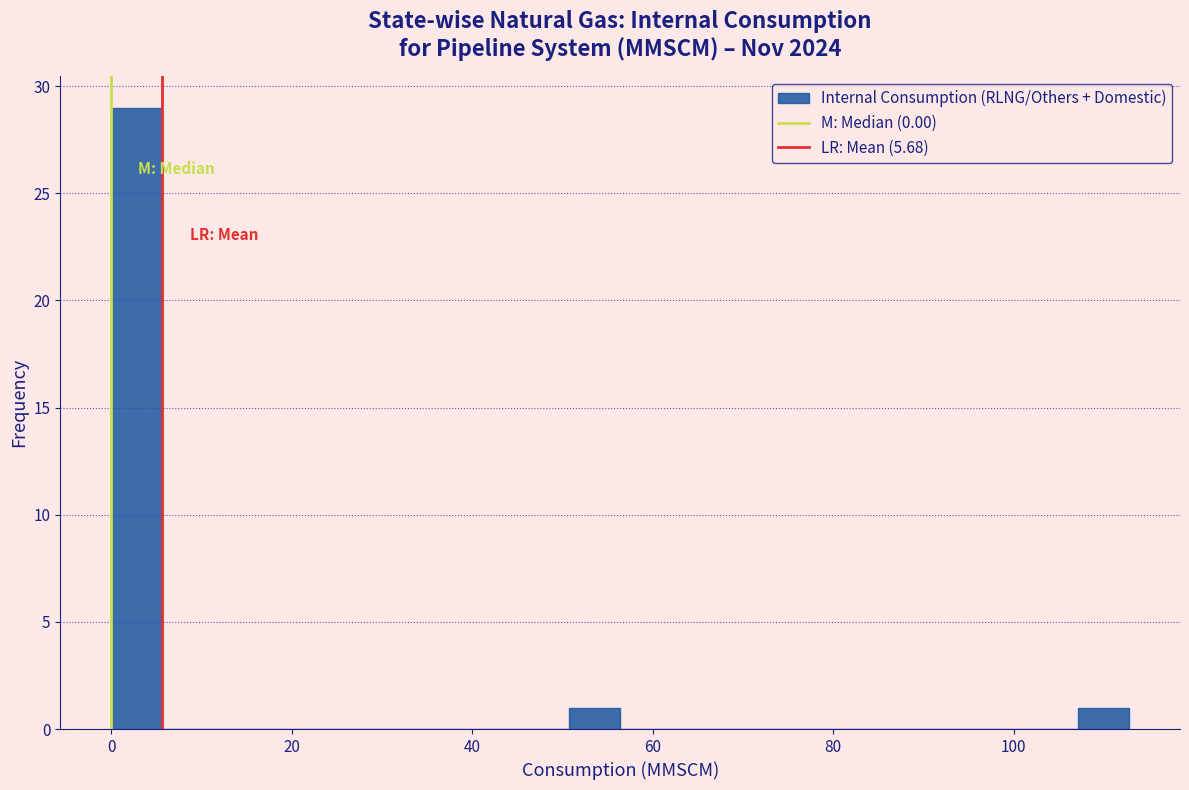

Read against the x-axis, roughly where is the centre of the tallest bar?

2